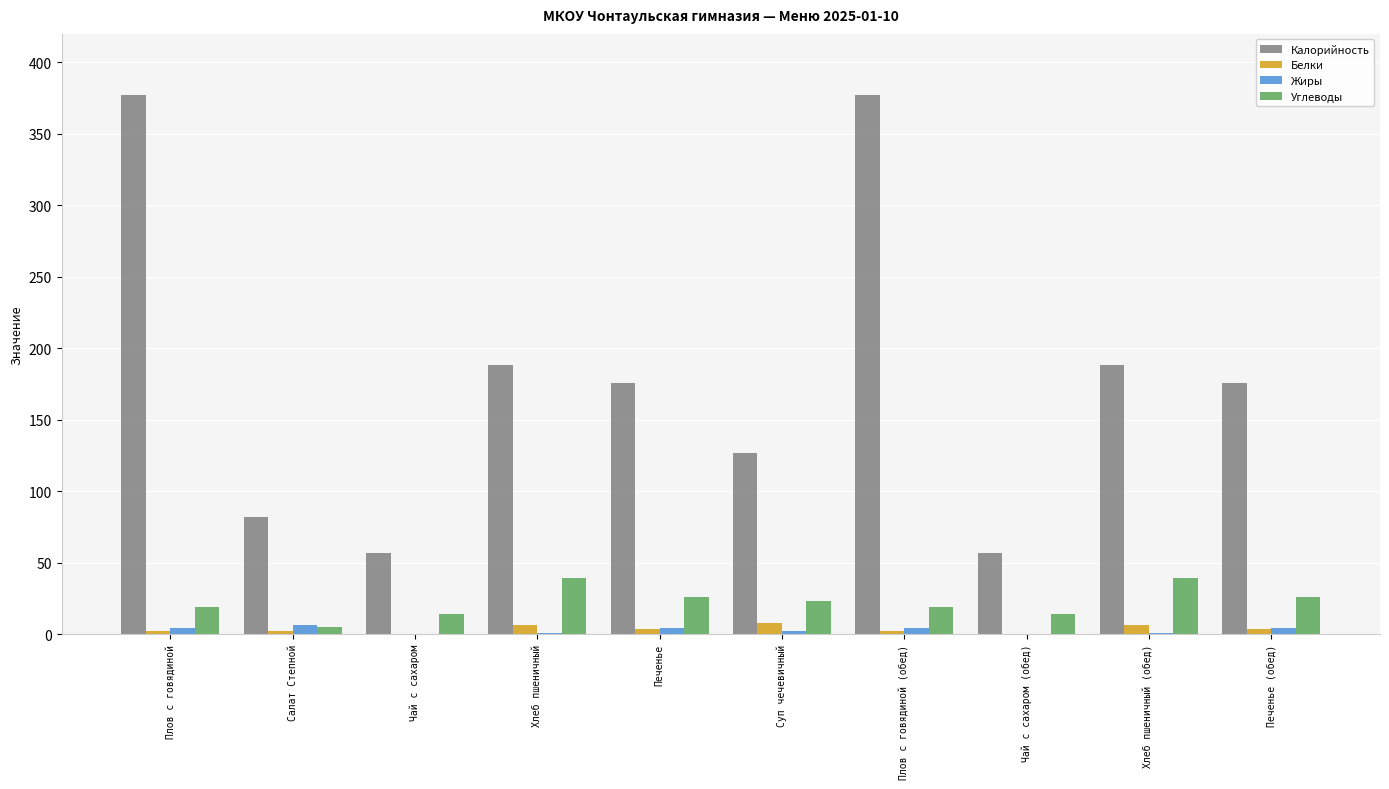

What is the greatest value displayed?

377.0